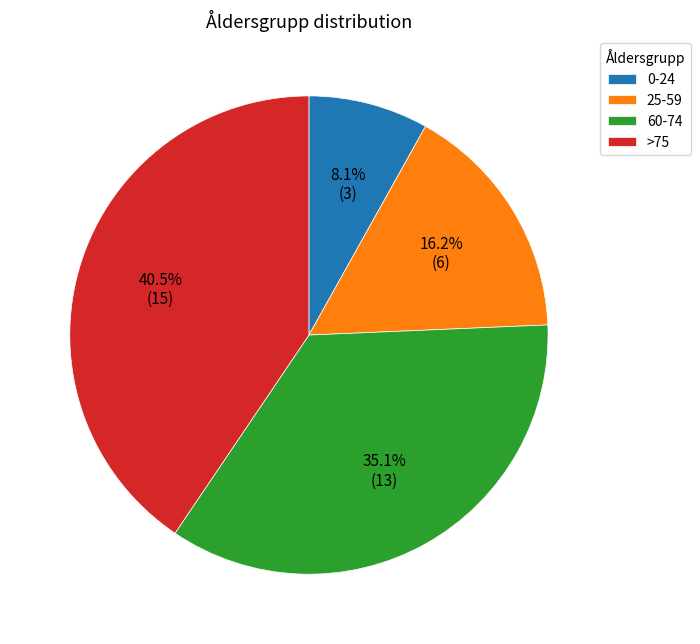

How many segments does this pie chart have?

4